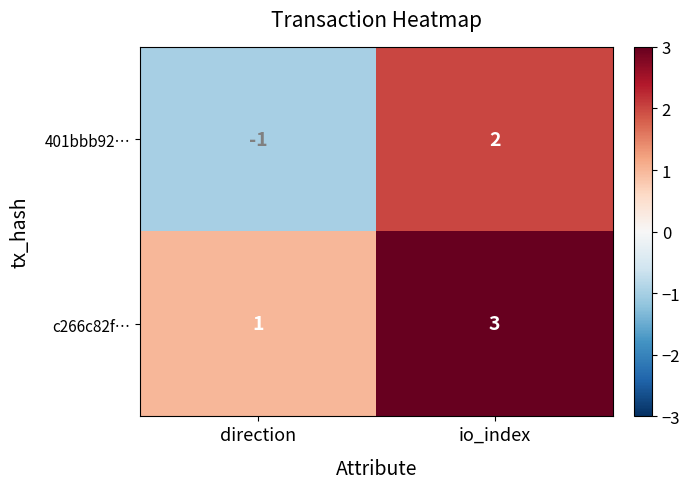

Reading left to right, extract all data points from this chart.

401bbb92…: -1	2
c266c82f…: 1	3